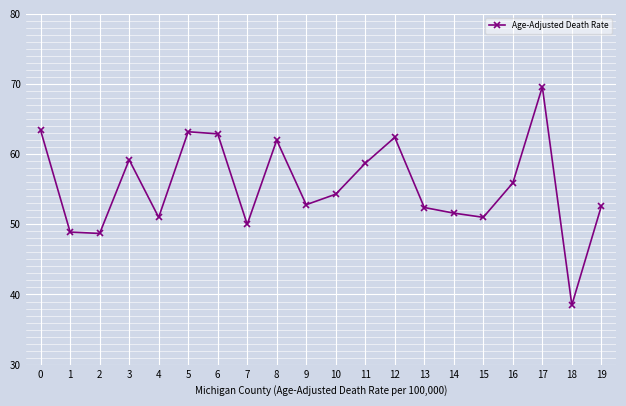

The value at 19 is 72.6. True or false?

False